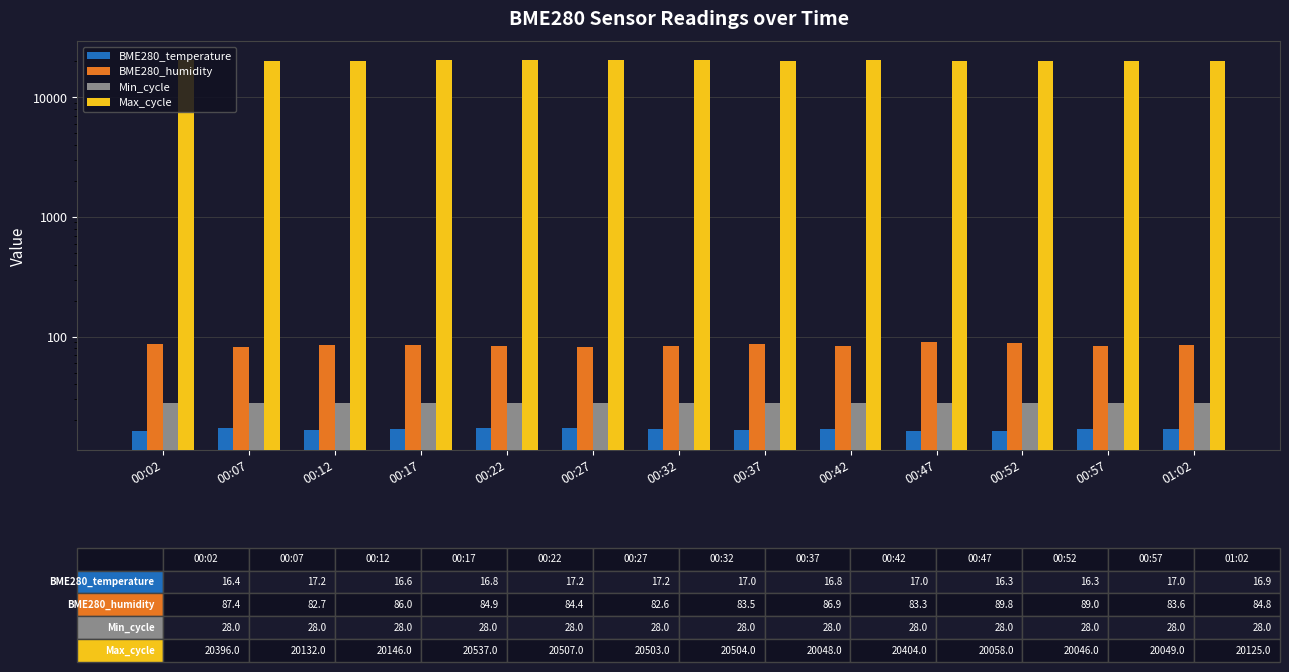

At which label does Min_cycle reach its minimum?

00:02